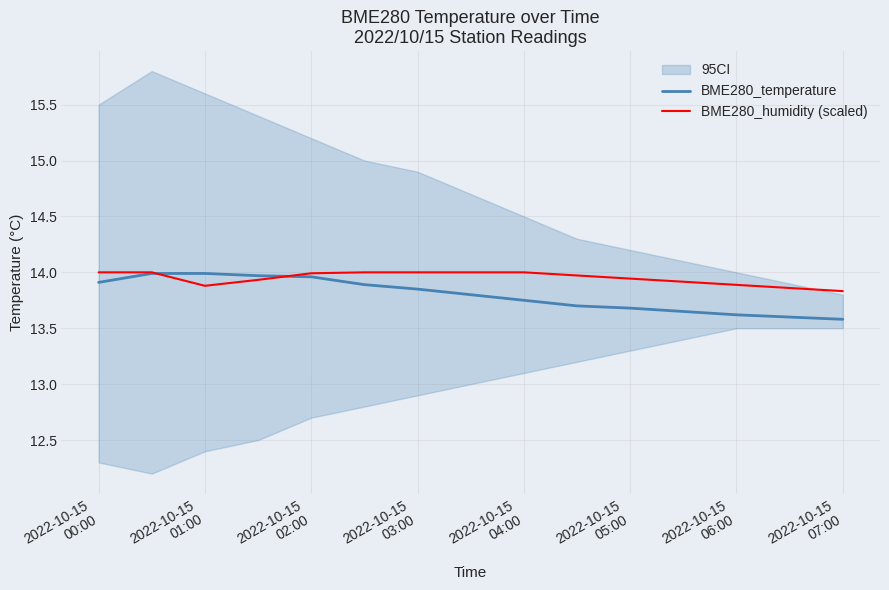

What is the sum of all BME280_humidity (scaled) values?

209.2